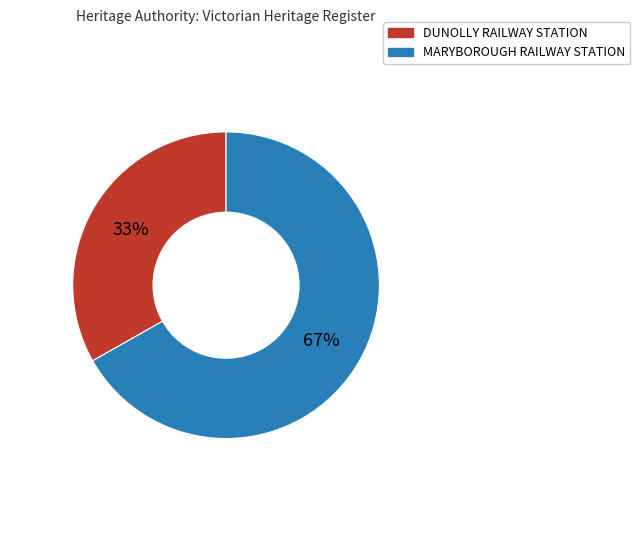

Which slice is the largest?

MARYBOROUGH RAILWAY STATION